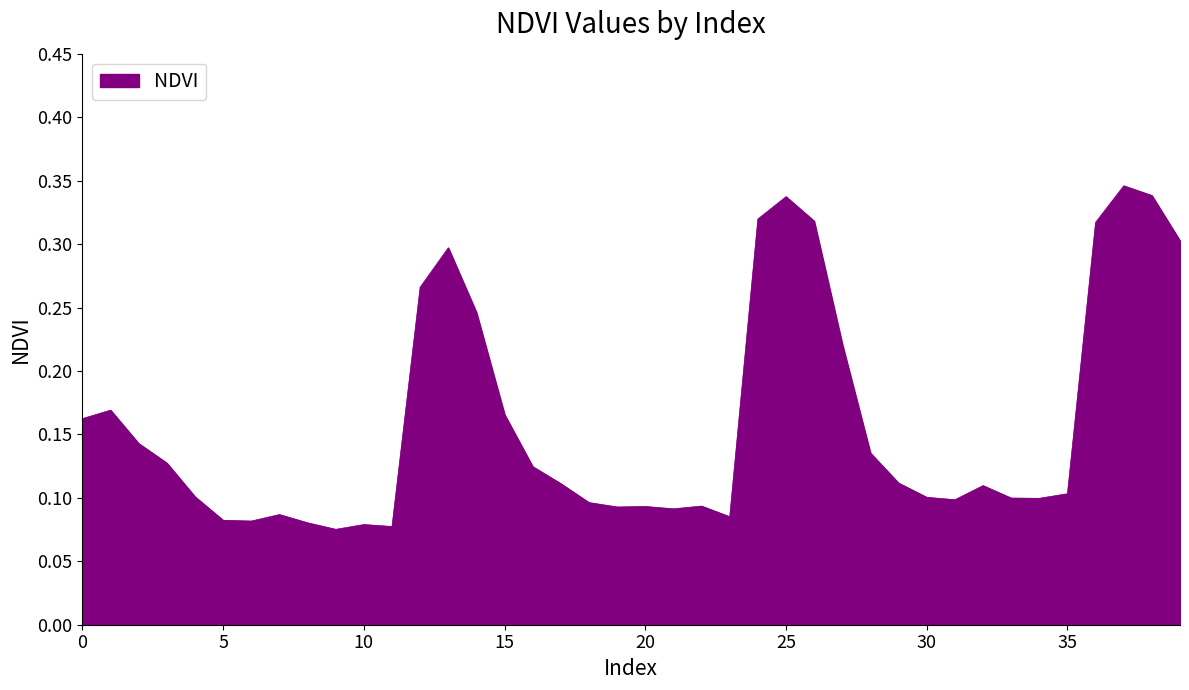

What is the sum of all values?

6.4